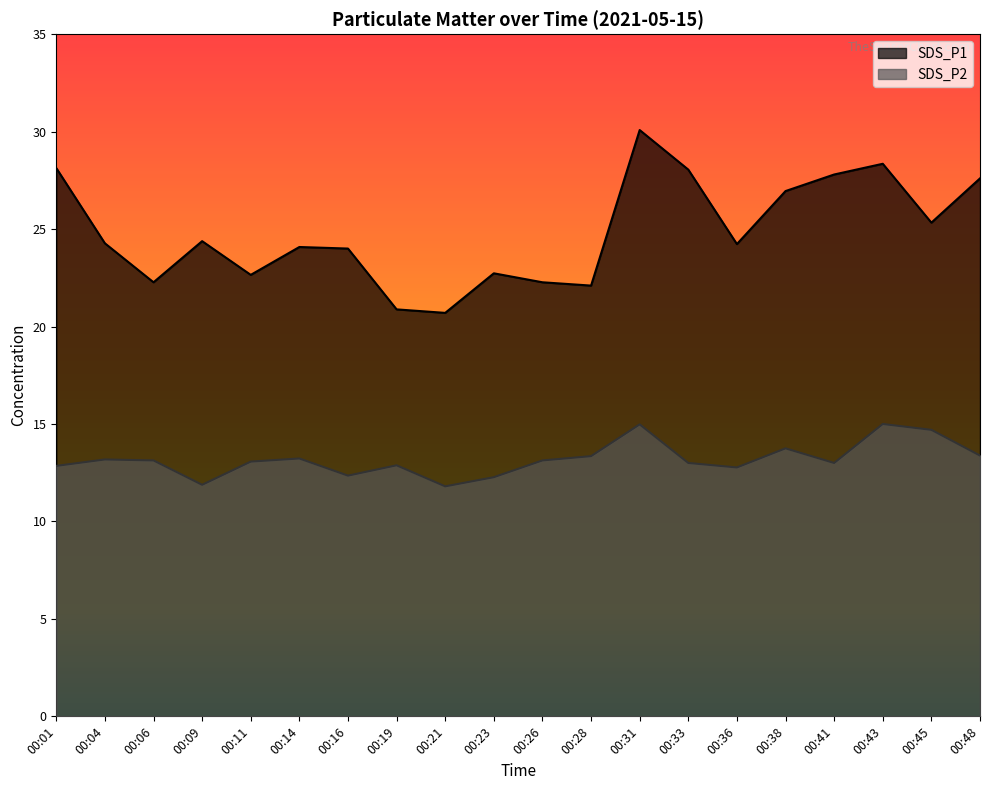

Rank the categories by SDS_P1 value from lowest to highest.

00:21, 00:19, 00:28, 00:06, 00:26, 00:11, 00:23, 00:16, 00:14, 00:36, 00:04, 00:09, 00:45, 00:38, 00:48, 00:41, 00:33, 00:01, 00:43, 00:31